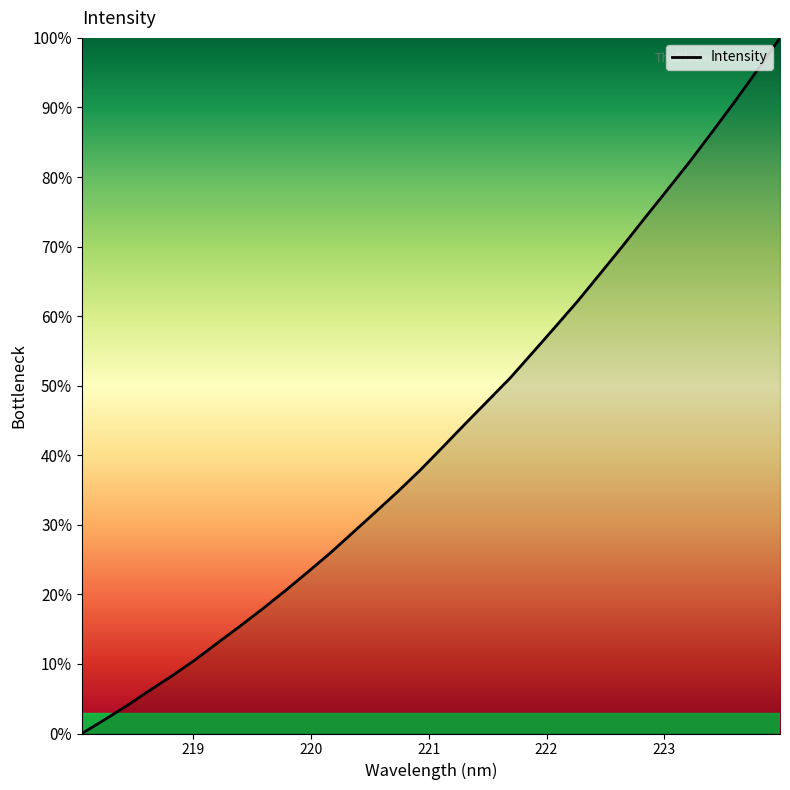

How many lines are shown in the chart?

1